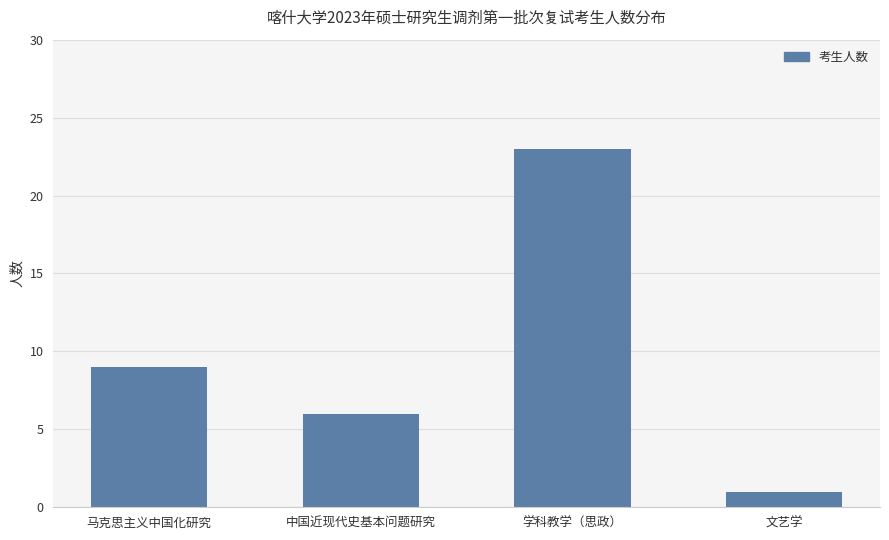

Rank the categories by value from highest to lowest.

学科教学（思政）, 马克思主义中国化研究, 中国近现代史基本问题研究, 文艺学